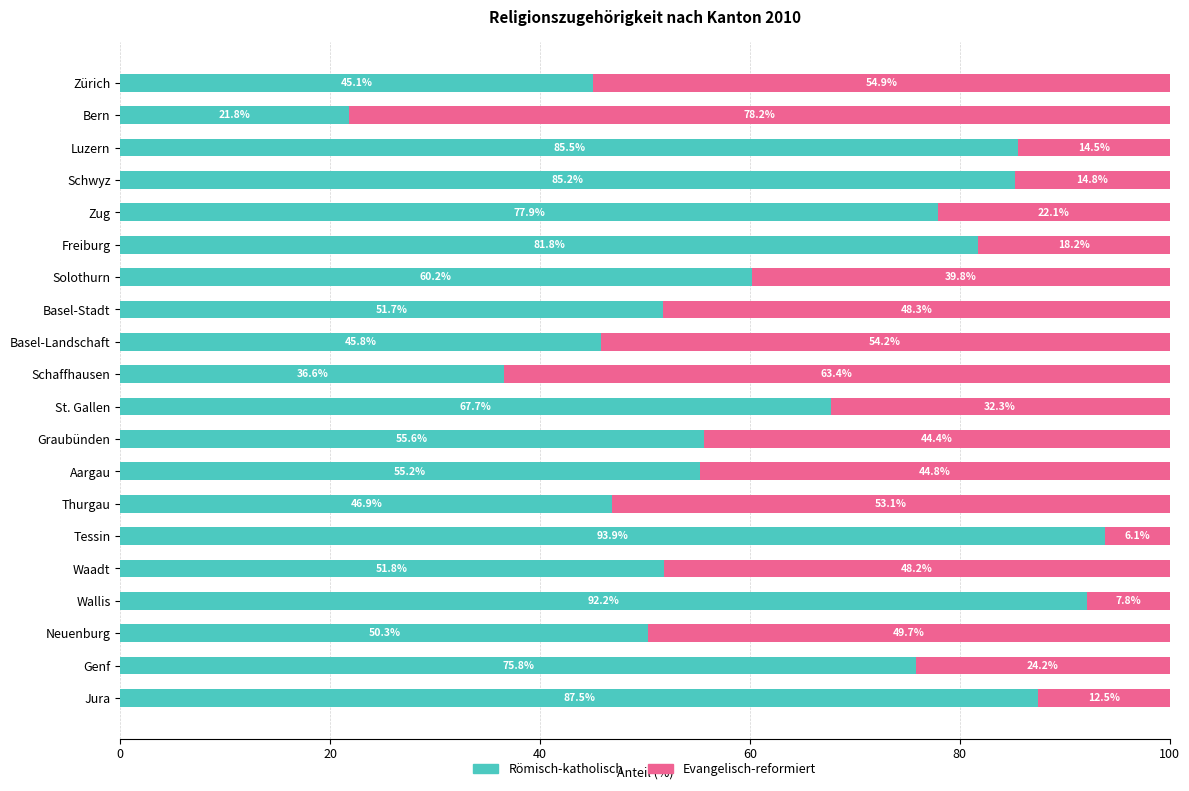

True or false: Römisch-katholisch has a value of 123.4 at Luzern.

False